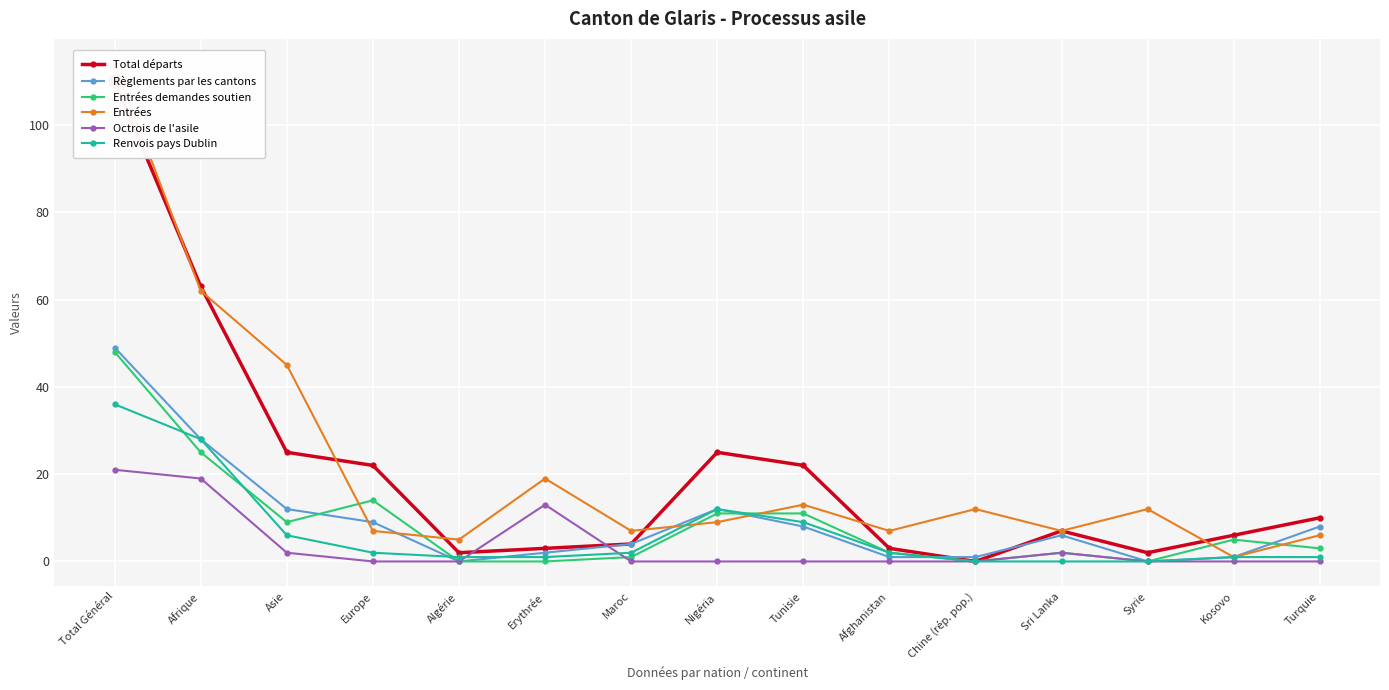

Between which two adjacent categories do Total départs and Entrées first intersect?

Total Général and Afrique